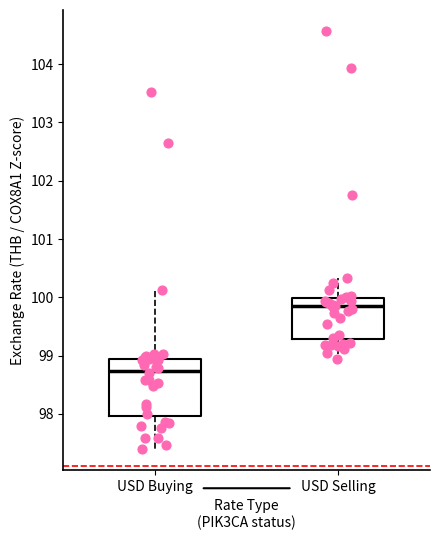

Reading left to right, read every box against the y-axis: the position of its median line, the range the box covers, and the ends of its whiskers. The values are not printed on the chart, so give them approximately, as read against the axis.

USD Buying: median 98.7, box 98.0 to 98.9, whiskers 97.4 to 100.1
USD Selling: median 99.9, box 99.3 to 100.0, whiskers 98.9 to 100.3